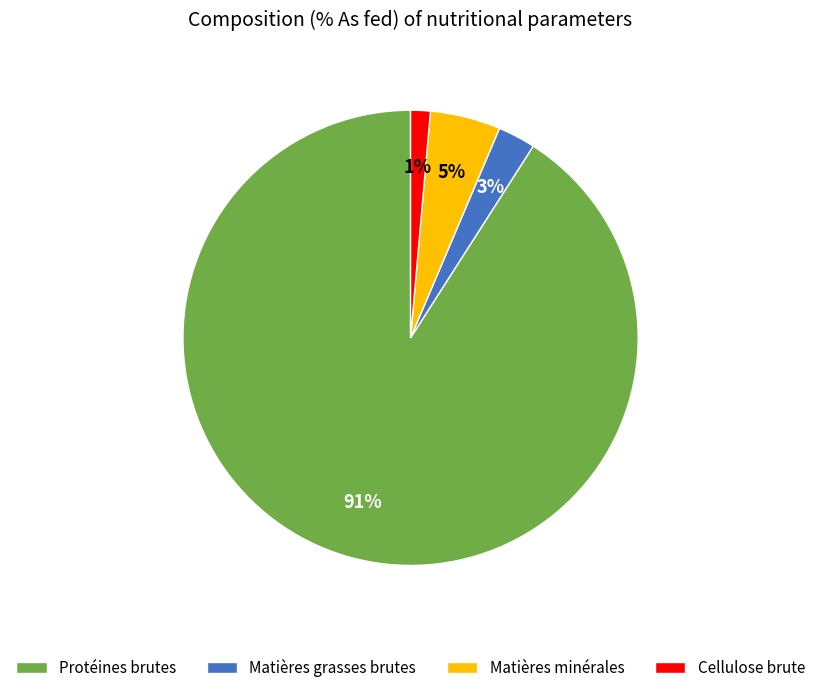

Combined, do Cellulose brute and Protéines brutes account for over 50%?

Yes